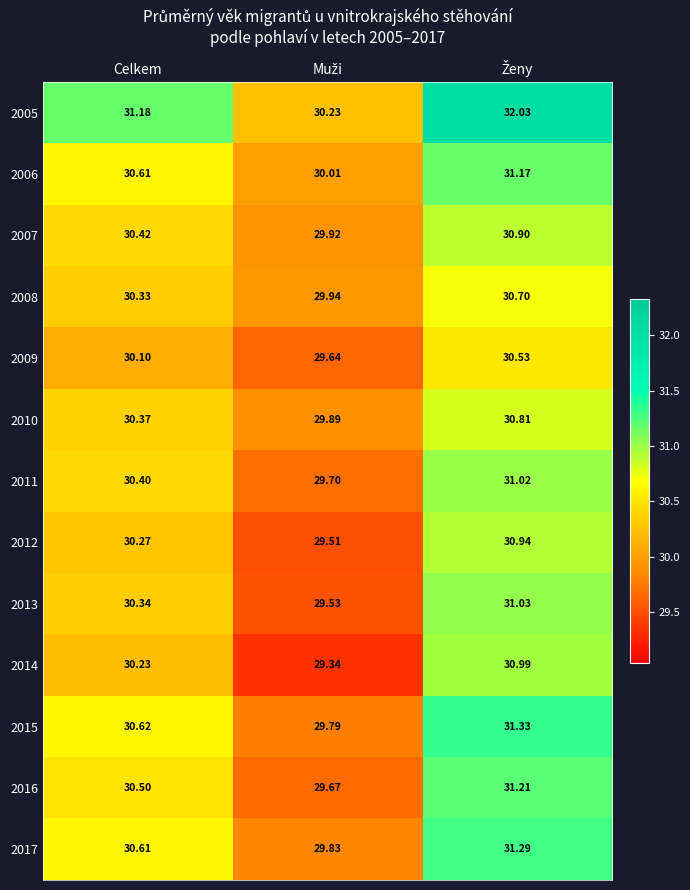

At which label is 2013 closest to 30?

Celkem